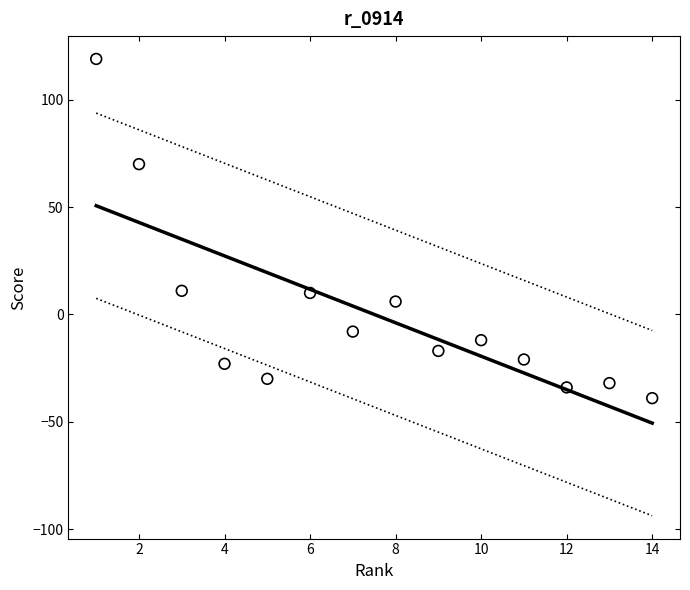

What is the range of X values (max minus min)?

13